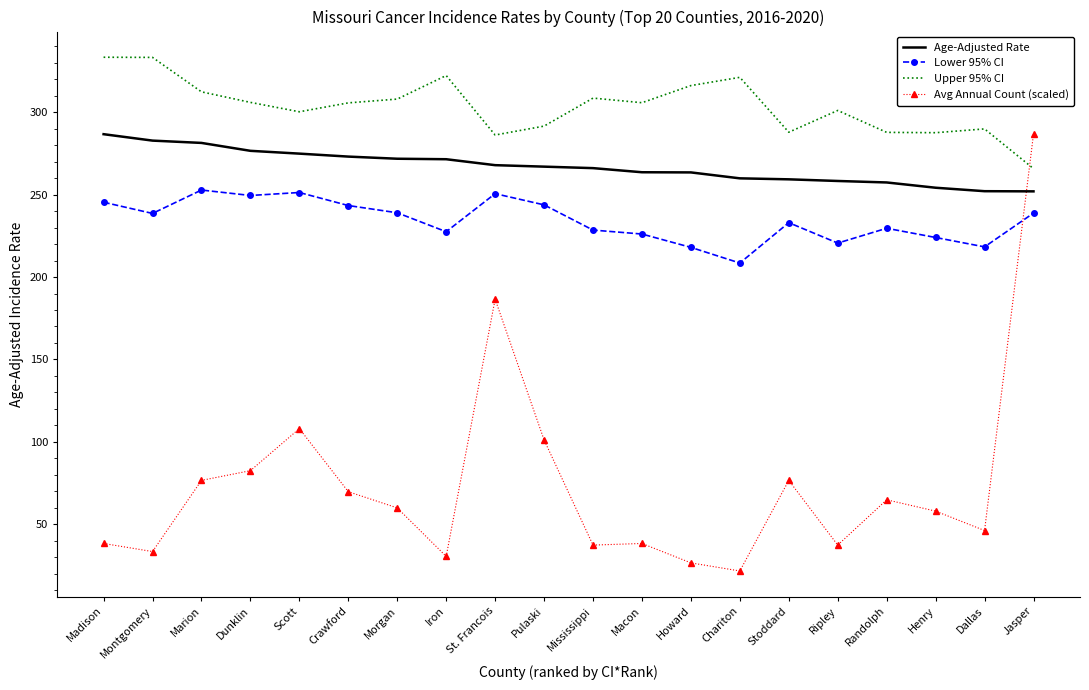

What are all the series names shown in the legend?

Age-Adjusted Rate, Lower 95% CI, Upper 95% CI, Avg Annual Count (scaled)